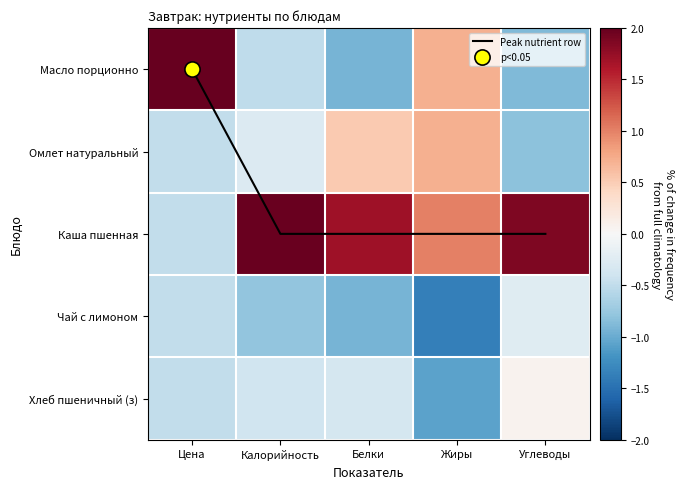

List the series in order of their peak value, lowest first.

Чай с лимоном, Хлеб пшеничный (з), Омлет натуральный, Каша пшенная, Масло порционно, Peak nutrient row